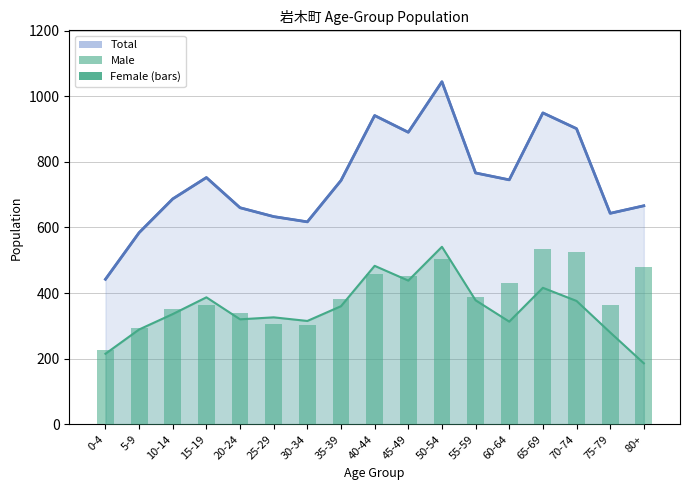

What is the label of the 3rd bar from the left?

10-14